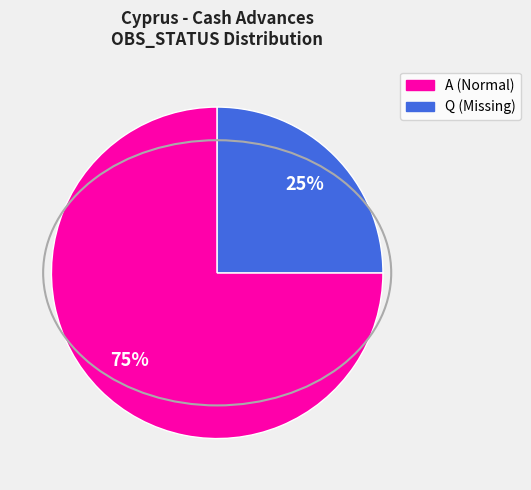

Is there a majority slice in this chart?

Yes